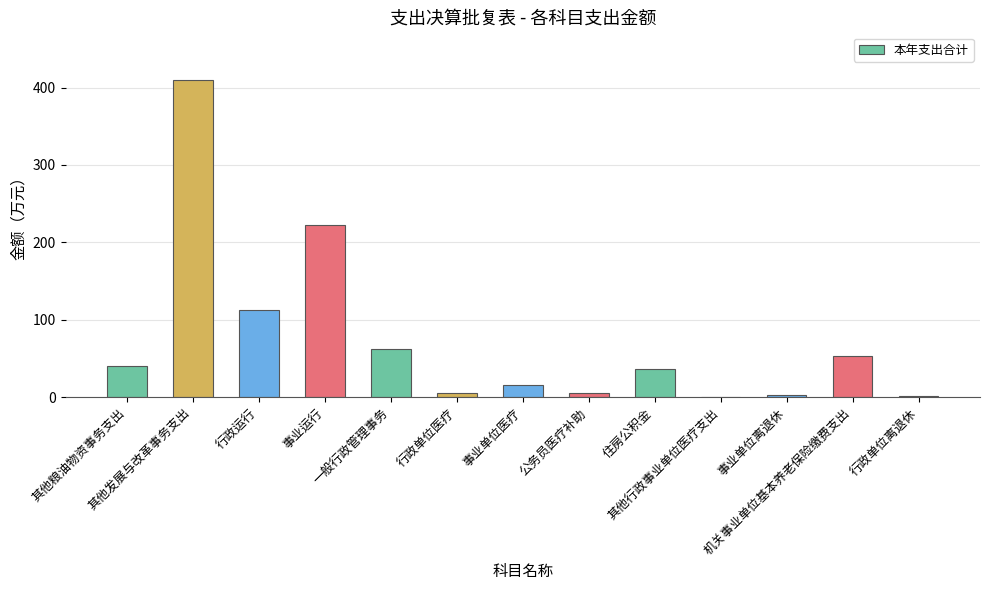

What is the maximum value shown in the chart?

409.9